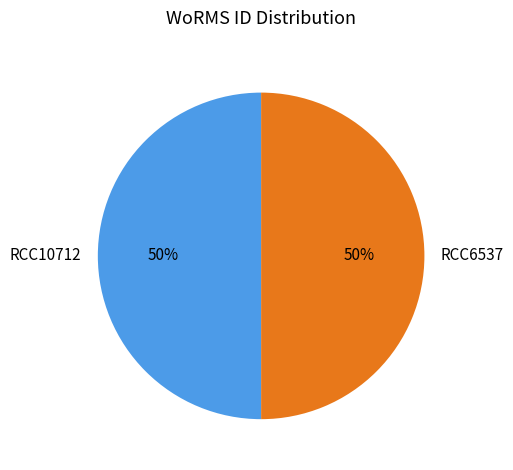

To the nearest percent, what is the combined percentage of RCC6537 and RCC10712?

100%